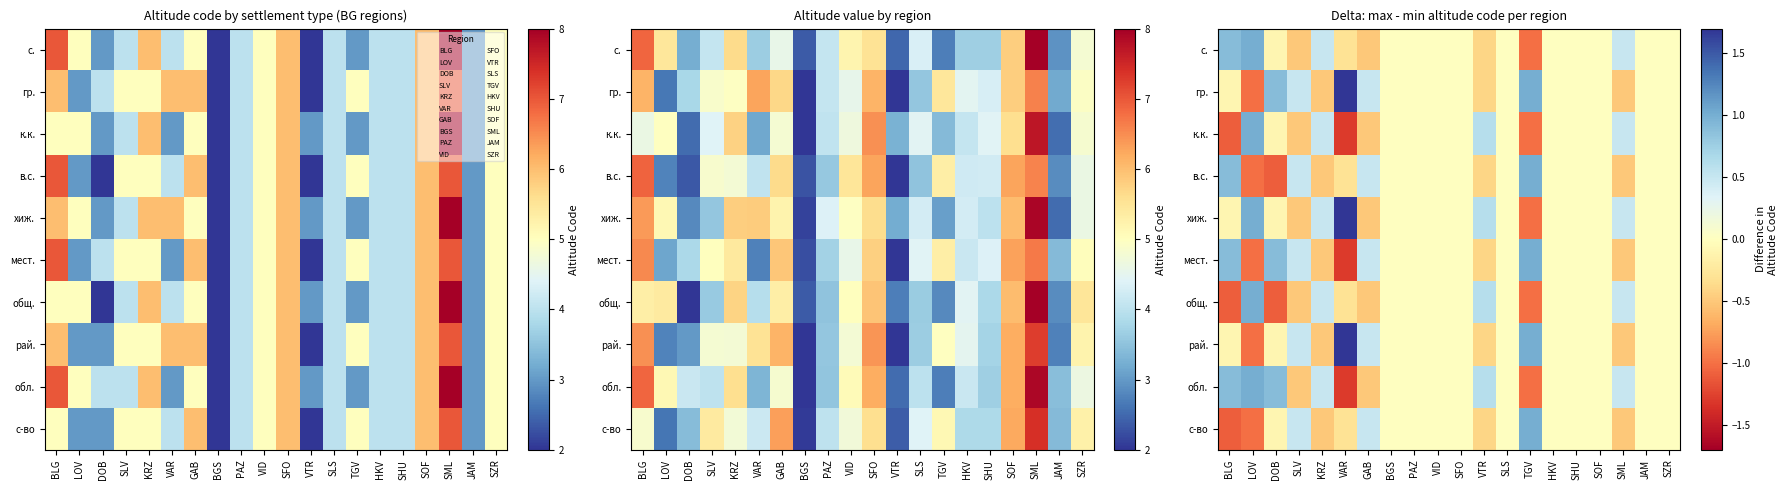

Is it true that с-во equals 1.2 at JAM?

False